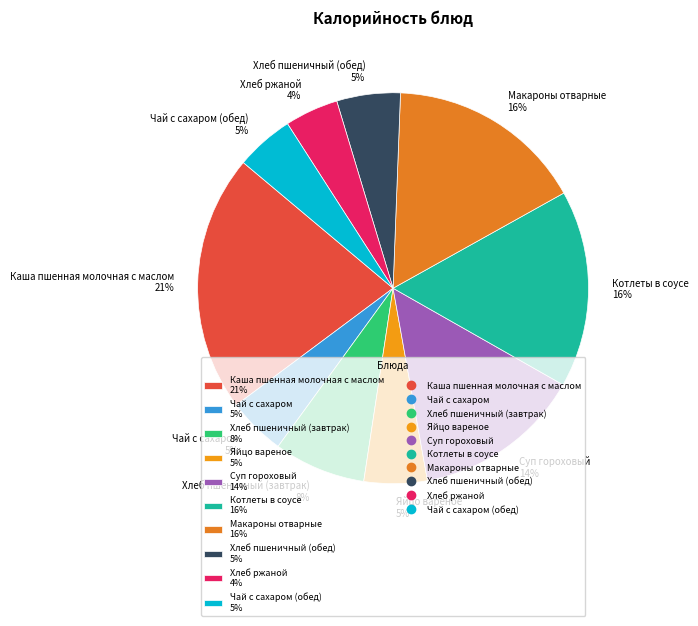

Count the number of slices in the pie.

10